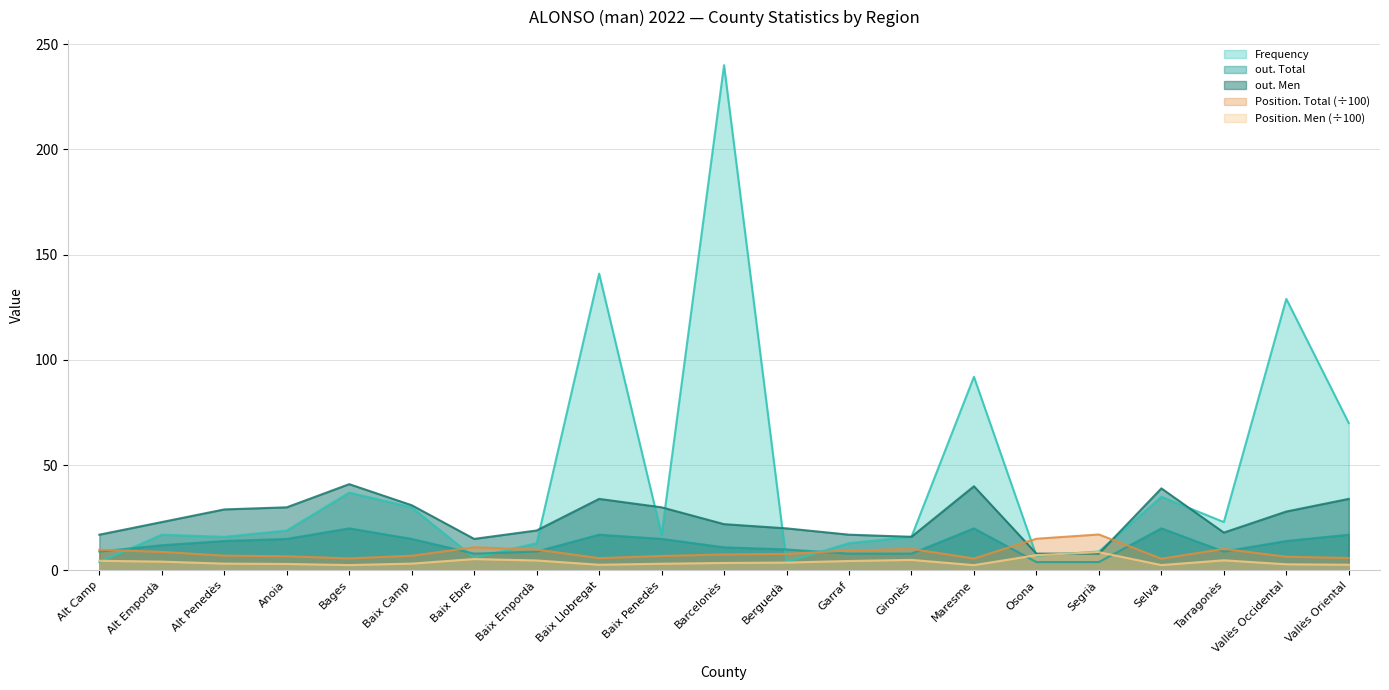

Reading right to left, what are all the values shown in this chart?

Frequency: Vallès Oriental=70.0	Vallès Occidental=129.0	Tarragonès=23.0	Selva=35.0	Segrià=9.0	Osona=7.0	Maresme=92.0	Gironès=16.0	Garraf=13.0	Berguedà=4.0	Barcelonès=240.0	Baix Penedès=17.0	Baix Llobregat=141.0	Baix Empordà=13.0	Baix Ebre=6.0	Baix Camp=30.0	Bages=37.0	Anoia=19.0	Alt Penedès=16.0	Alt Empordà=17.0	Alt Camp=4.0
Position. Total: Vallès Oriental=6.0	Vallès Occidental=6.5	Tarragonès=10.3	Selva=5.6	Segrià=17.1	Osona=15.1	Maresme=5.7	Gironès=10.2	Garraf=9.4	Berguedà=7.9	Barcelonès=7.6	Baix Penedès=6.9	Baix Llobregat=5.9	Baix Empordà=9.9	Baix Ebre=11.0	Baix Camp=7.0	Bages=5.8	Anoia=6.8	Alt Penedès=7.1	Alt Empordà=8.8	Alt Camp=9.9
Position. Men: Vallès Oriental=2.7	Vallès Occidental=3.0	Tarragonès=4.8	Selva=2.6	Segrià=8.7	Osona=7.3	Maresme=2.5	Gironès=5.0	Garraf=4.5	Berguedà=3.8	Barcelonès=3.6	Baix Penedès=3.2	Baix Llobregat=2.7	Baix Empordà=4.8	Baix Ebre=5.4	Baix Camp=3.3	Bages=2.6	Anoia=3.1	Alt Penedès=3.3	Alt Empordà=4.2	Alt Camp=4.6
out. Total: Vallès Oriental=17.0	Vallès Occidental=14.0	Tarragonès=9.0	Selva=20.0	Segrià=4.0	Osona=4.0	Maresme=20.0	Gironès=8.0	Garraf=8.0	Berguedà=10.0	Barcelonès=11.0	Baix Penedès=15.0	Baix Llobregat=17.0	Baix Empordà=9.0	Baix Ebre=8.0	Baix Camp=15.0	Bages=20.0	Anoia=15.0	Alt Penedès=14.0	Alt Empordà=12.0	Alt Camp=9.0
out. Men: Vallès Oriental=34.0	Vallès Occidental=28.0	Tarragonès=18.0	Selva=39.0	Segrià=8.0	Osona=8.0	Maresme=40.0	Gironès=16.0	Garraf=17.0	Berguedà=20.0	Barcelonès=22.0	Baix Penedès=30.0	Baix Llobregat=34.0	Baix Empordà=19.0	Baix Ebre=15.0	Baix Camp=31.0	Bages=41.0	Anoia=30.0	Alt Penedès=29.0	Alt Empordà=23.0	Alt Camp=17.0